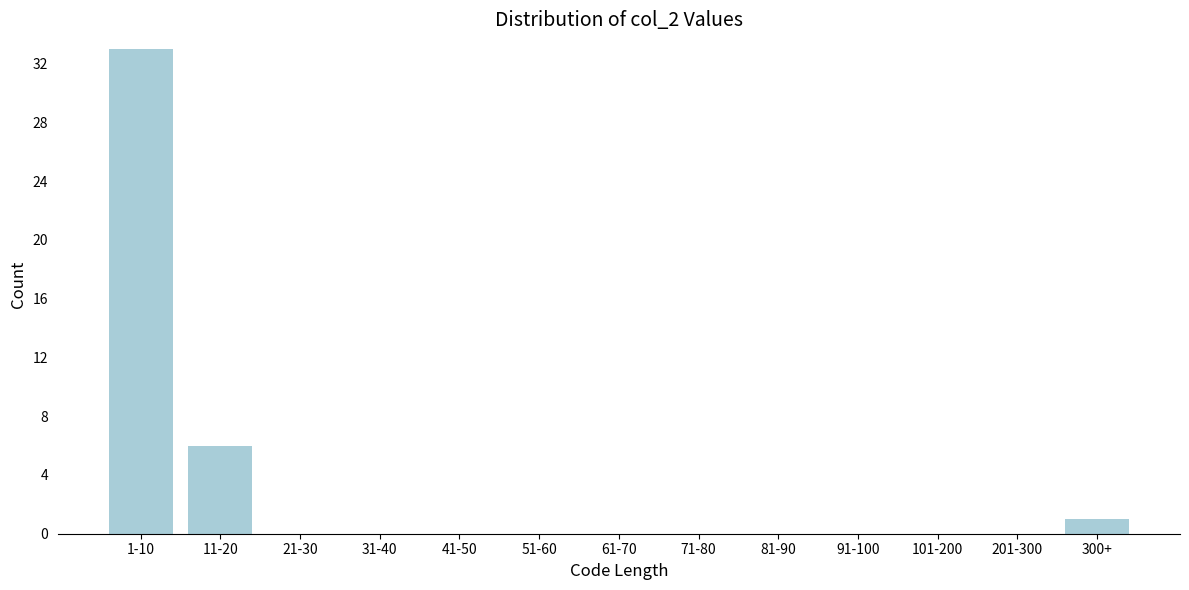

Reading left to right, extract all data points from this chart.

1-10=33	11-20=6	21-30=0	31-40=0	41-50=0	51-60=0	61-70=0	71-80=0	81-90=0	91-100=0	101-200=0	201-300=0	300+=1